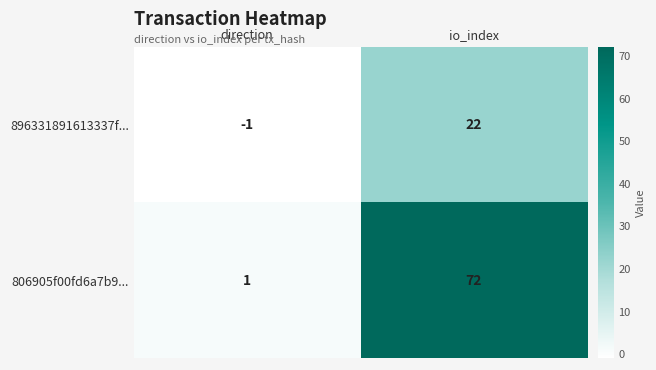

The value of 896331891613337f... at io_index is 31. True or false?

False